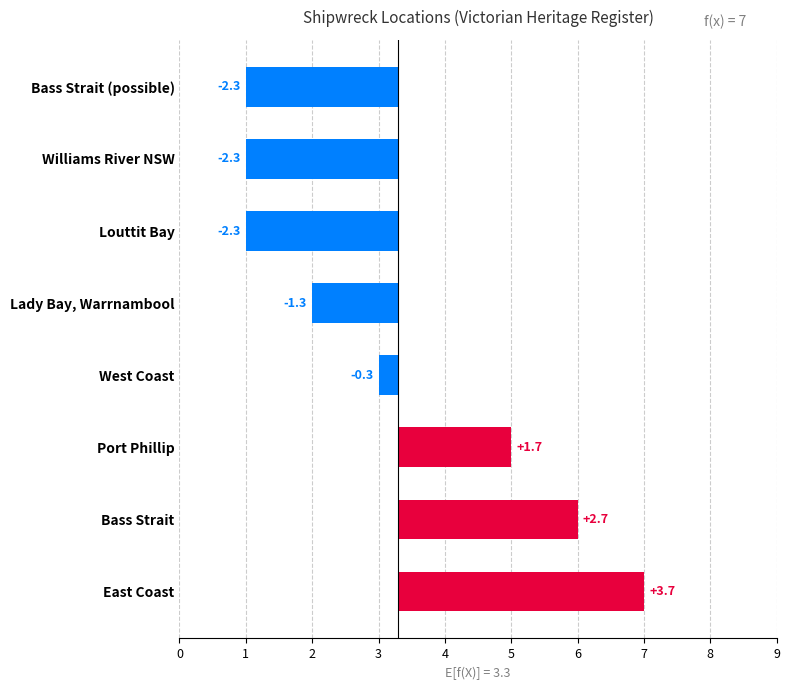

What is the maximum value shown in the chart?

3.7